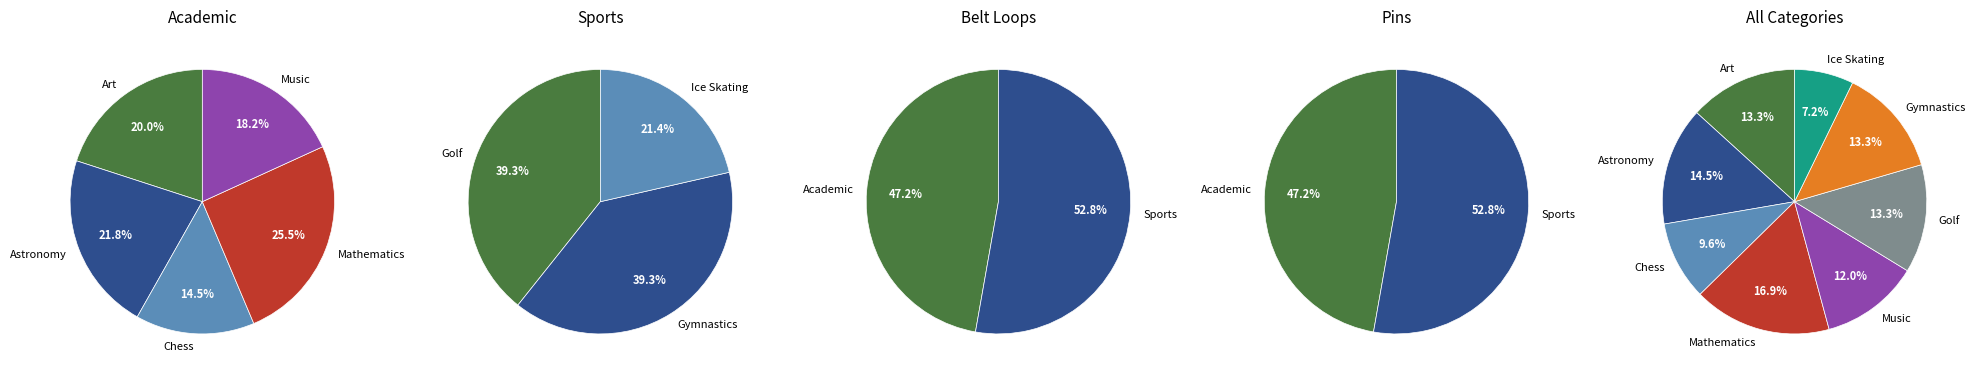

Is Chess the majority of the pie?

No